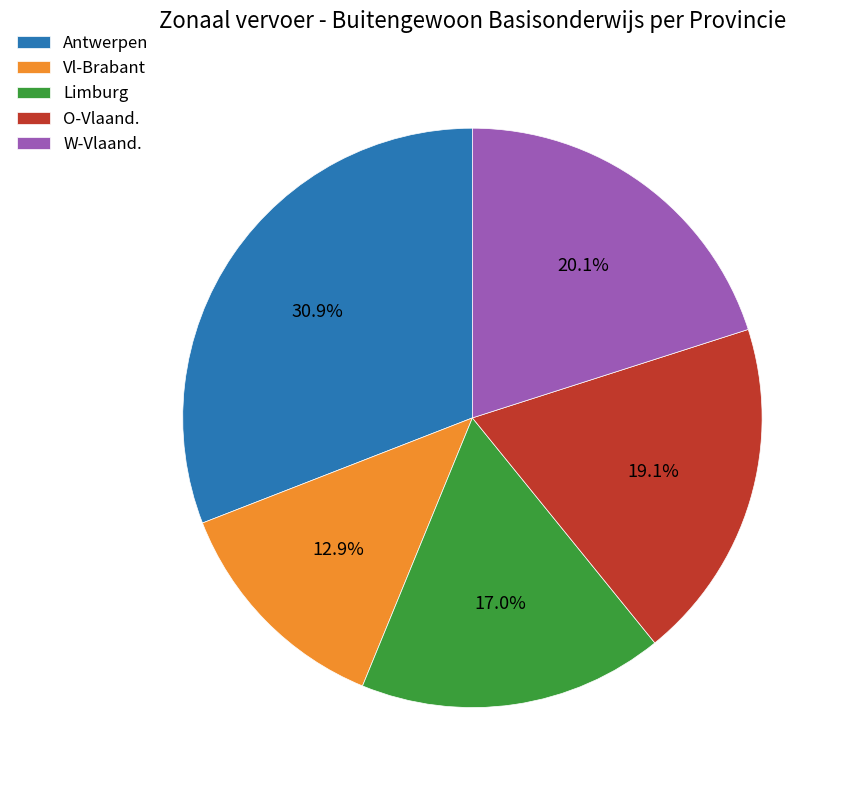

Does Vl-Brabant represent more than half of the total?

No